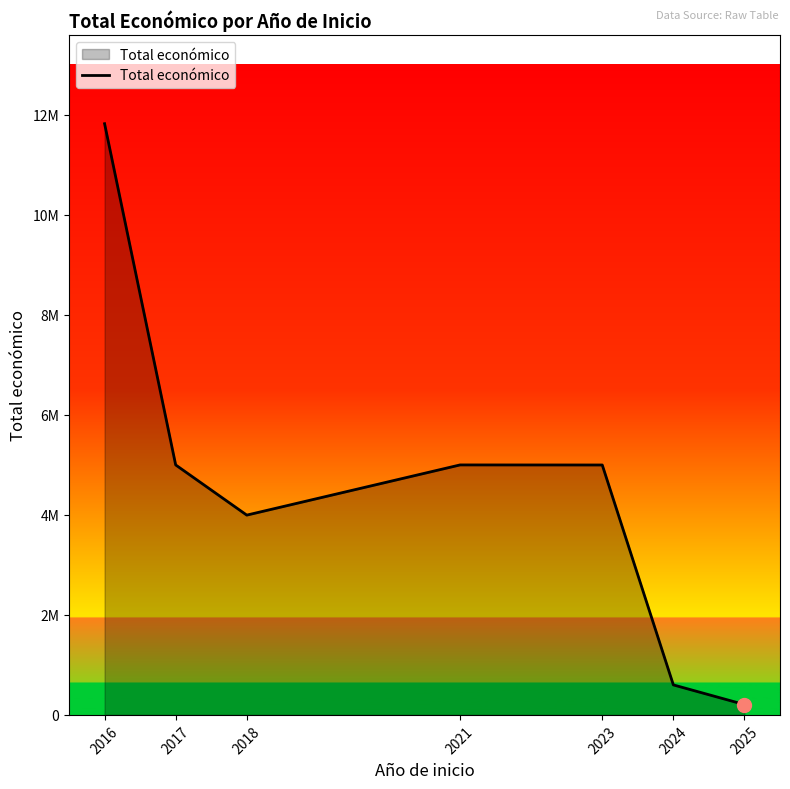

Is this an area chart (filled region under the line)?

Yes